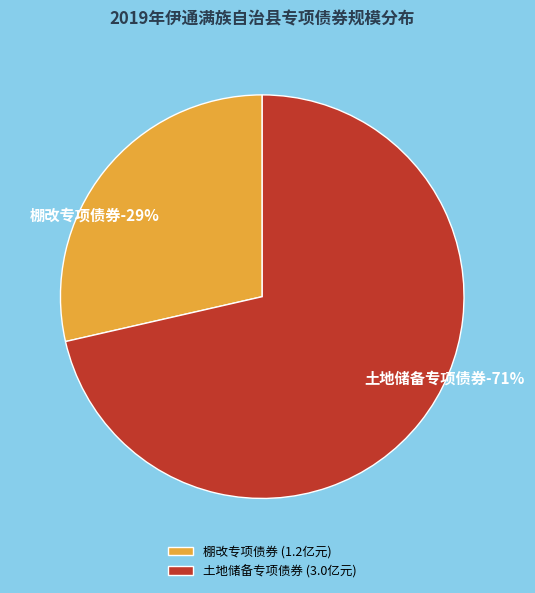

To the nearest percent, what is the difference between the 棚改专项债券 and 土地储备专项债券 slice percentages?

43%